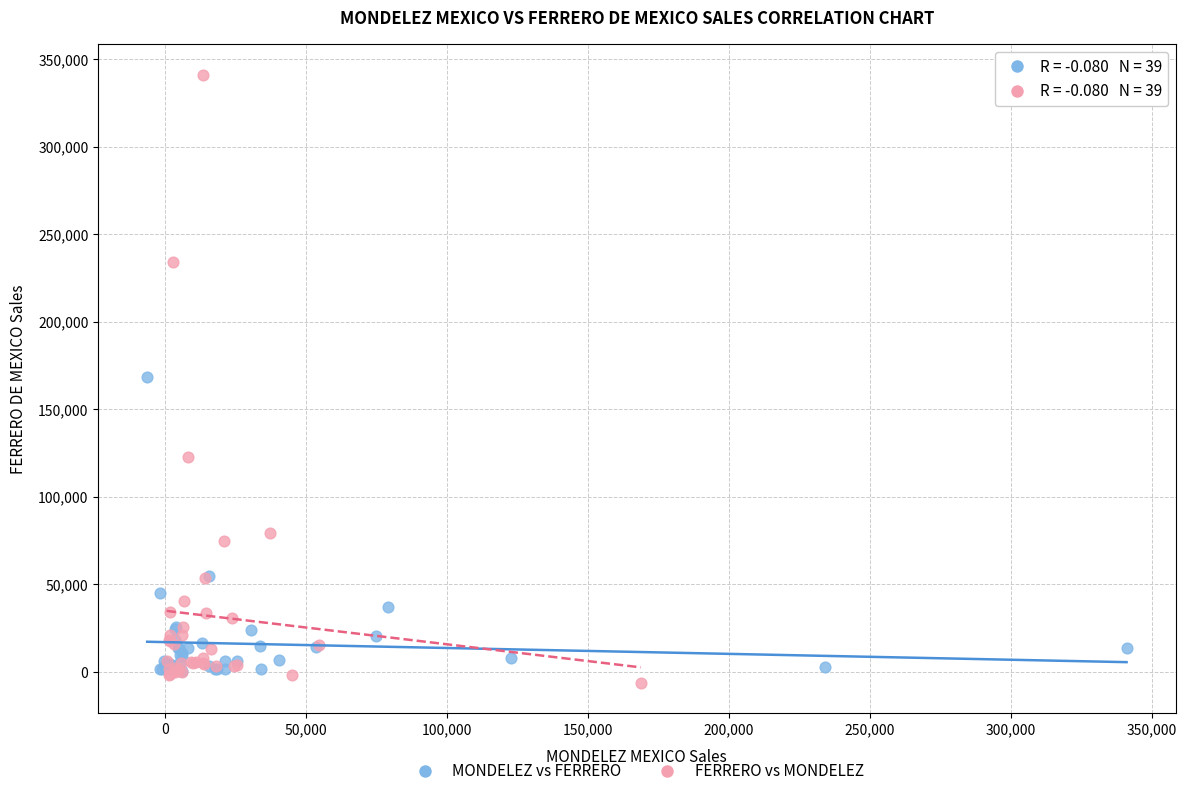

Which series contains the highest Y value?

FERRERO vs MONDELEZ